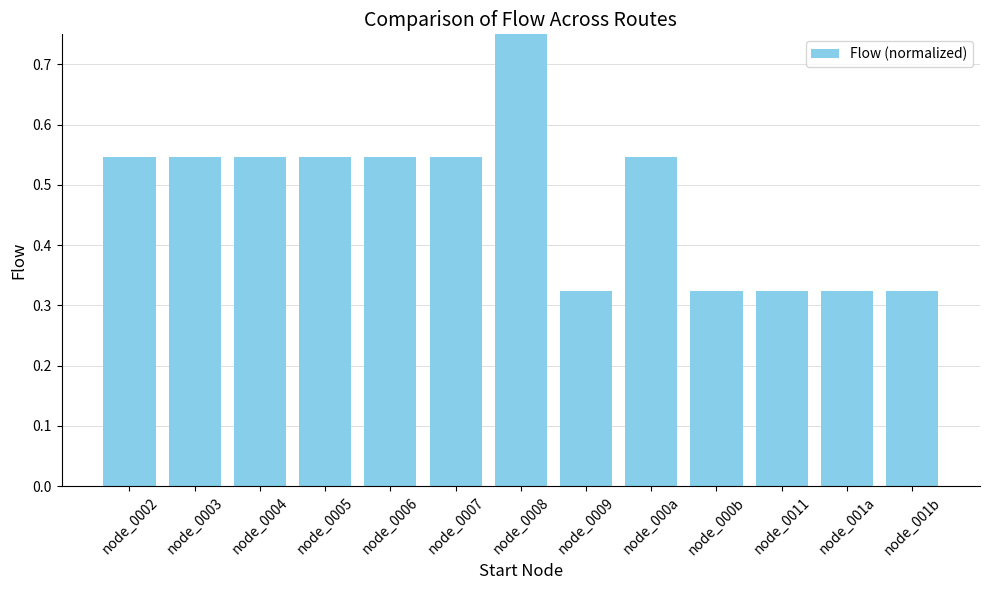

What is the value of the 8th bar from the left?

0.3